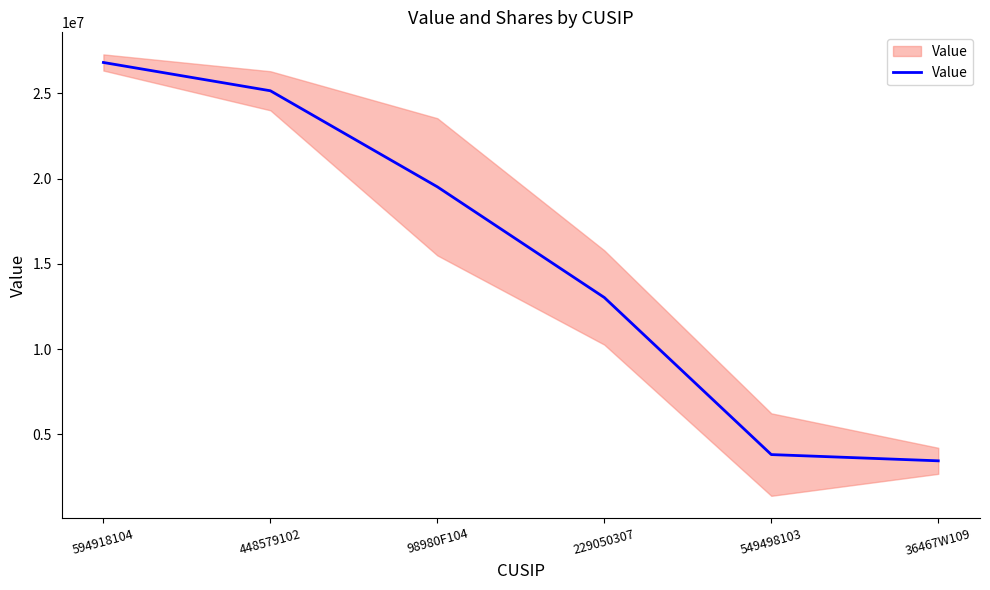

Rank the categories by value from highest to lowest.

594918104, 448579102, 98980F104, 229050307, 549498103, 36467W109